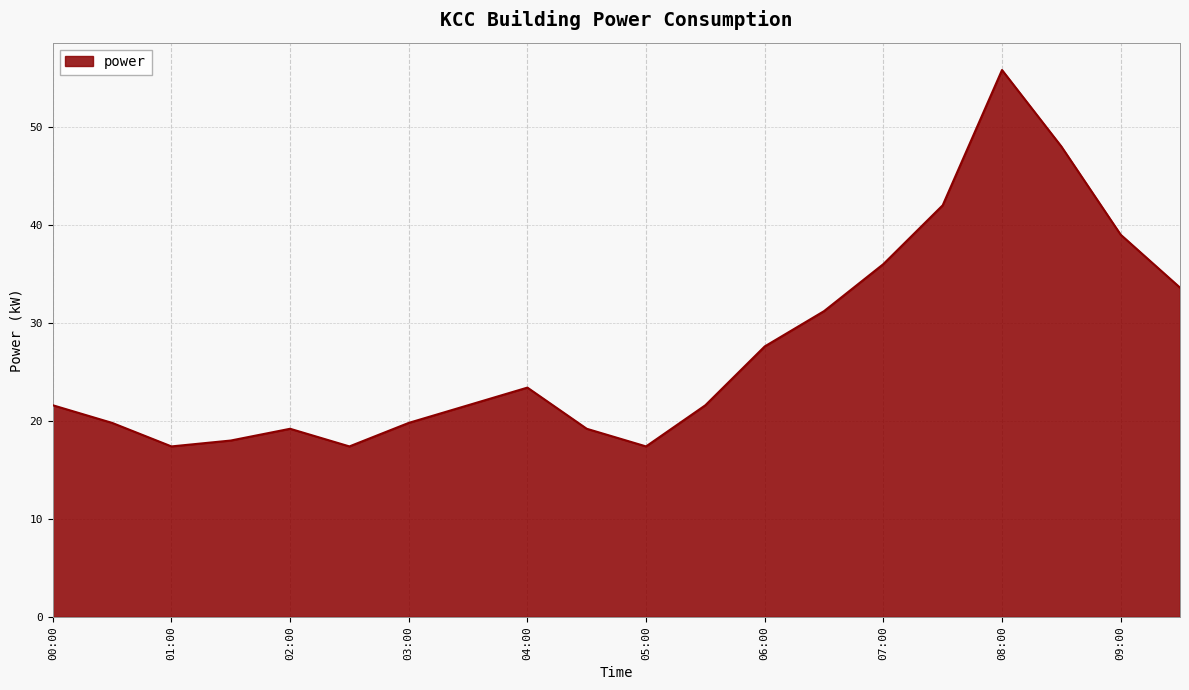

What is the greatest value displayed?

55.8